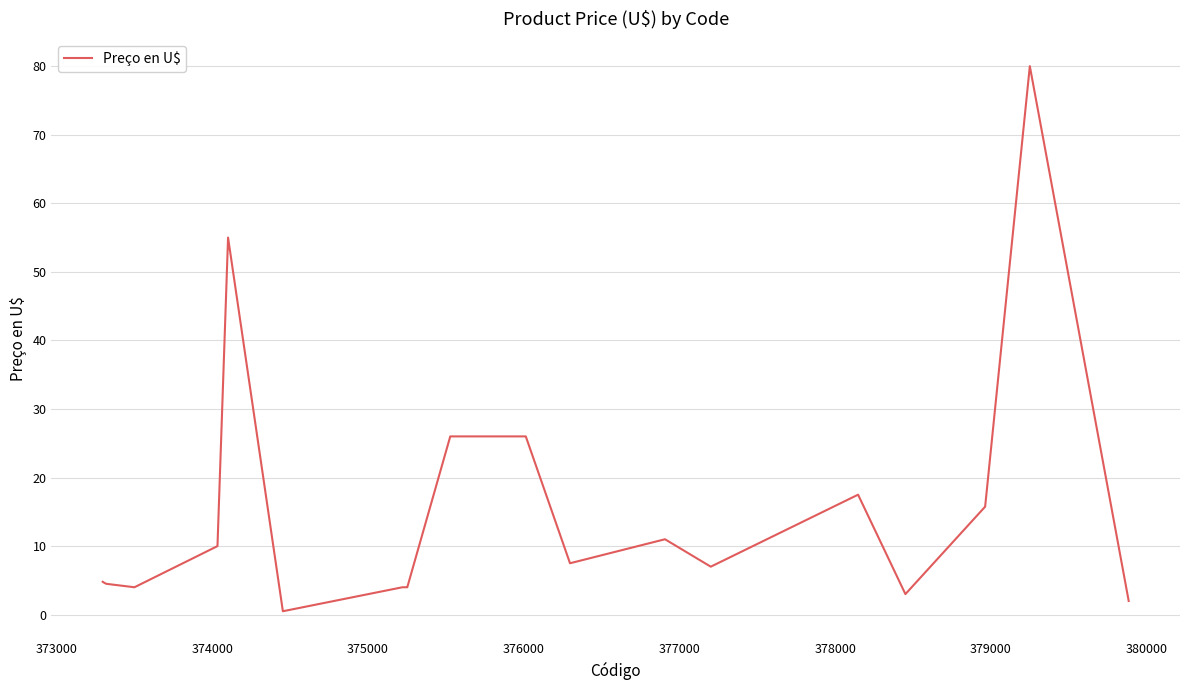

What is the greatest value displayed?

80.0